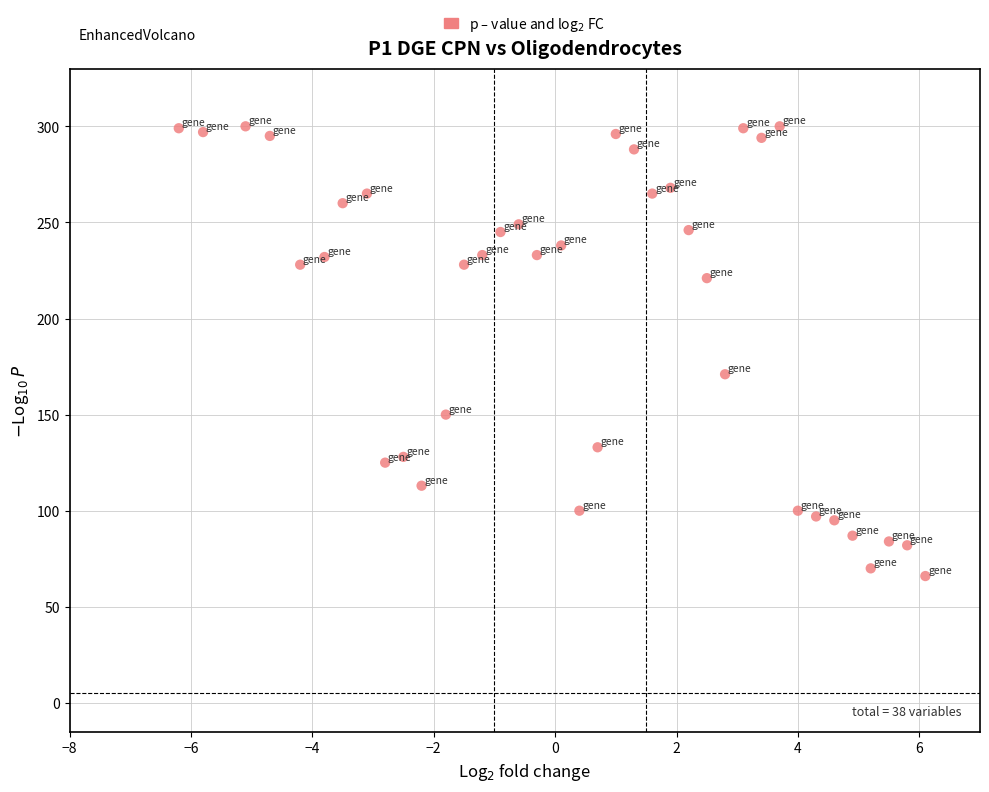

What is the range of Y values (max minus min)?

234